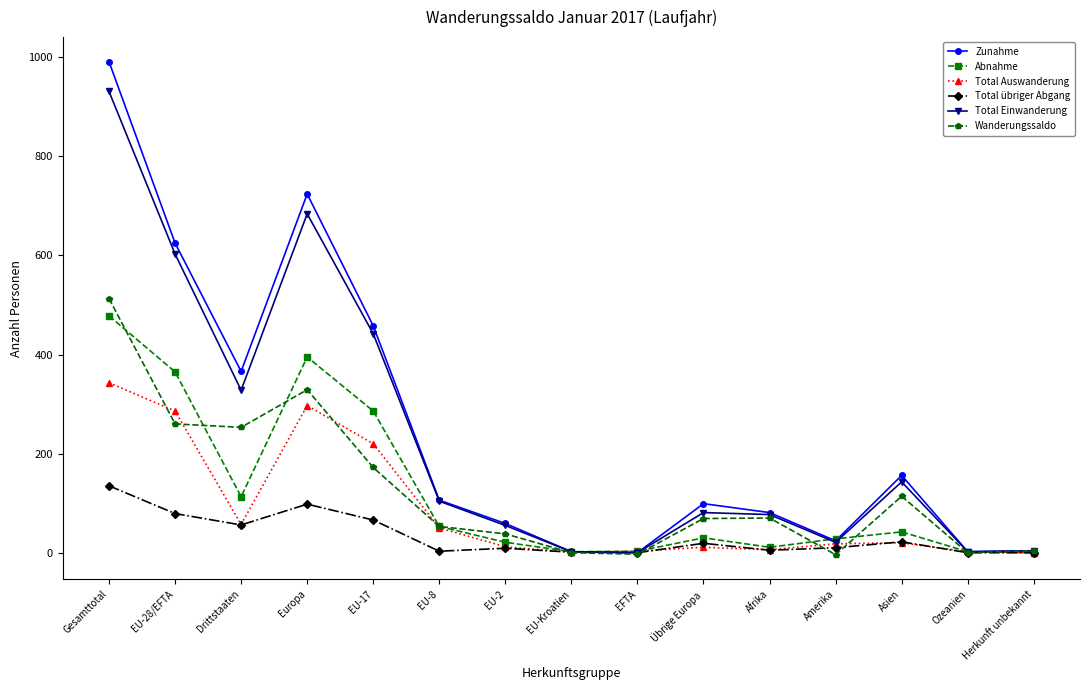

Which series changed the most between EU-28/EFTA and EU-2?

Zunahme